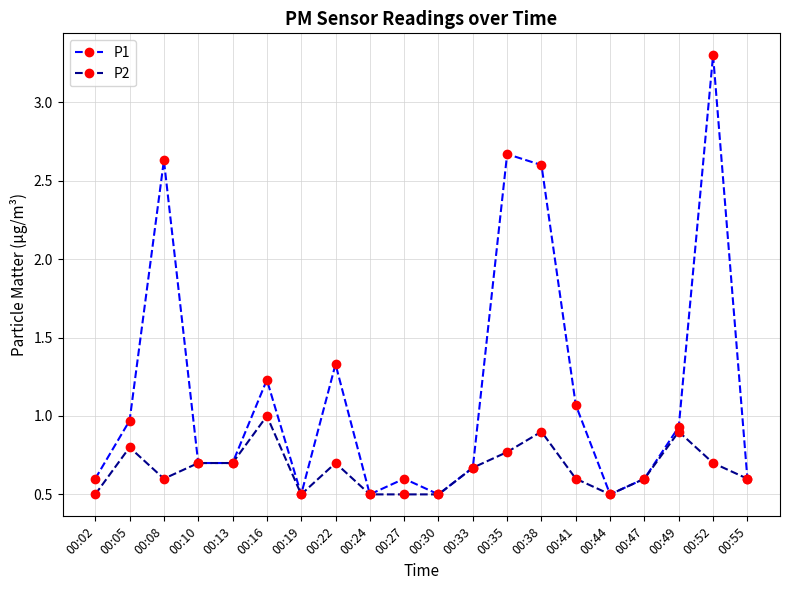

What is the smallest value displayed?

0.5